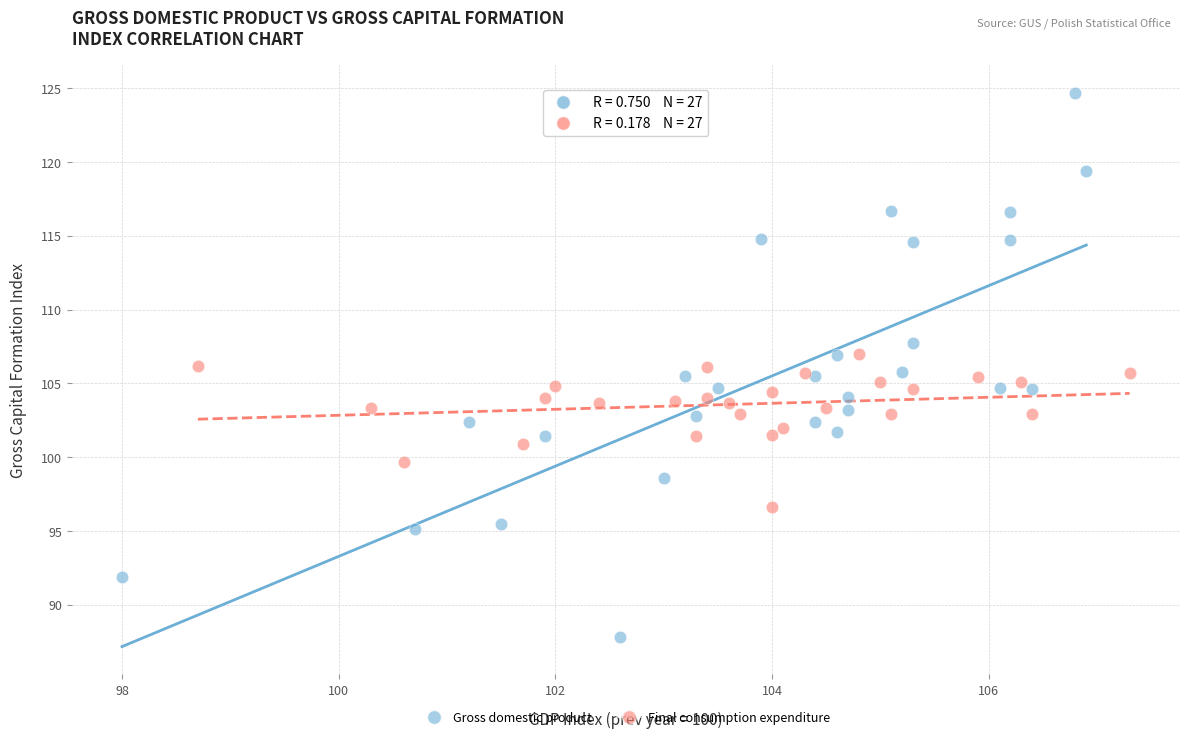

What are all the series names shown in the legend?

Gross domestic product, Final consumption expenditure